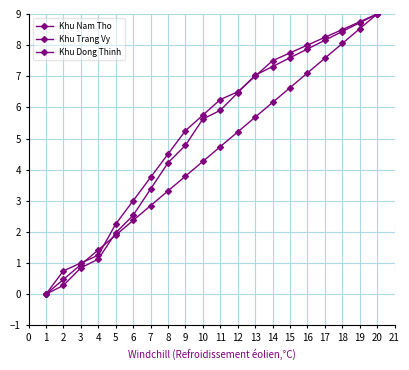

Does the chart have visible grid lines?

Yes